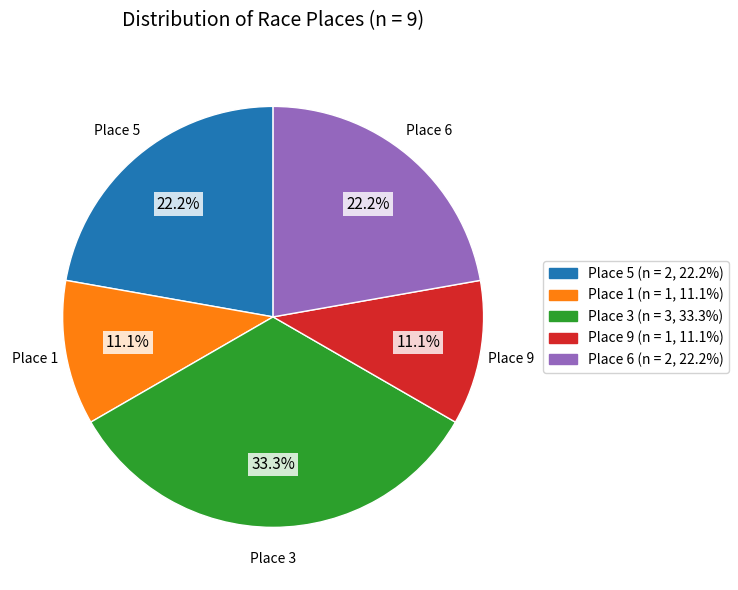

Is there a majority slice in this chart?

No